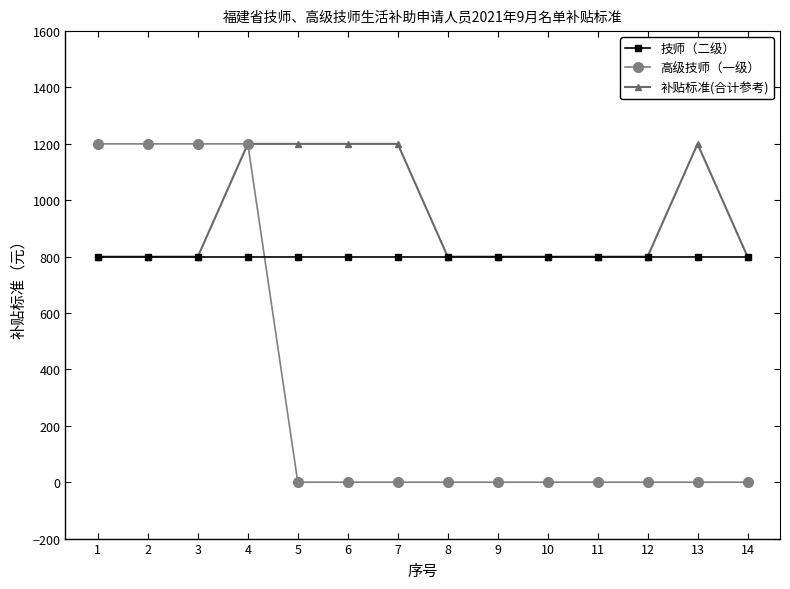

Reading left to right, list all the values displayed in this chart.

技师（二级）: 1=800	2=800	3=800	4=800	5=800	6=800	7=800	8=800	9=800	10=800	11=800	12=800	13=800	14=800
高级技师（一级）: 1=1200	2=1200	3=1200	4=1200	5=0	6=0	7=0	8=0	9=0	10=0	11=0	12=0	13=0	14=0
补贴标准(合计参考): 1=800	2=800	3=800	4=1200	5=1200	6=1200	7=1200	8=800	9=800	10=800	11=800	12=800	13=1200	14=800